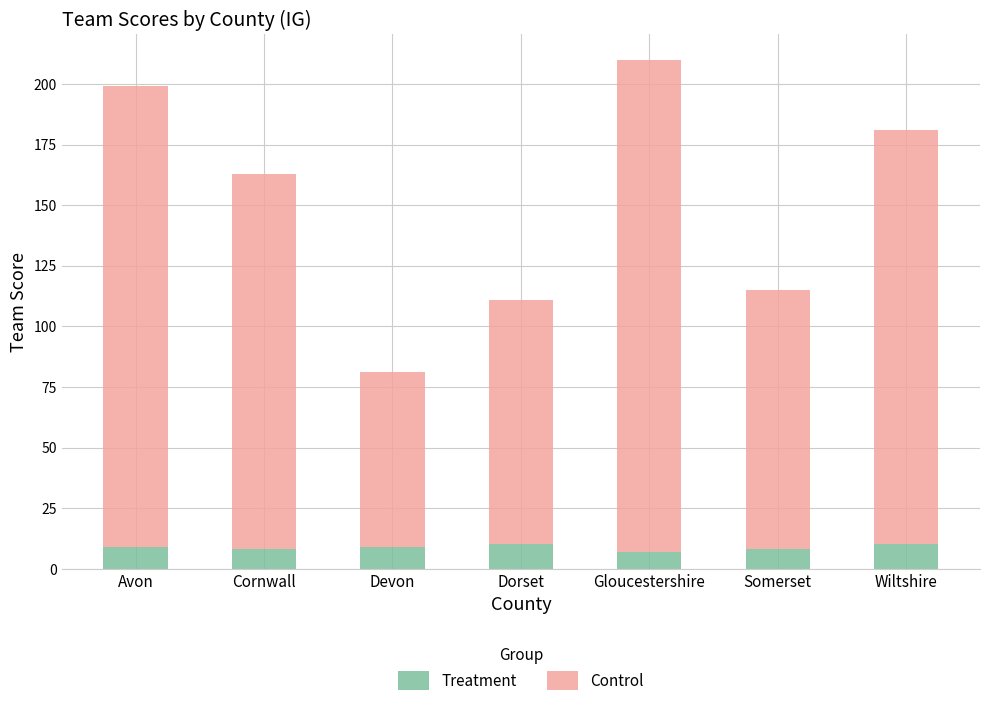

Read the Treatment value at Somerset.

8